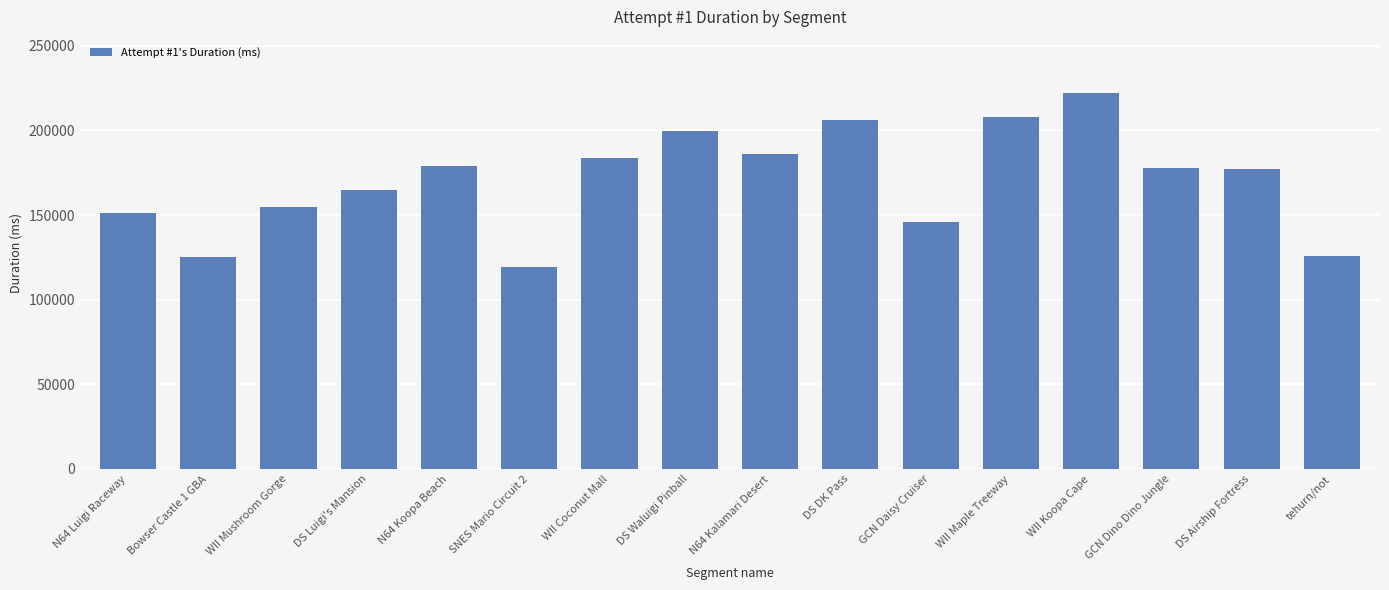

Between DS Waluigi Pinball and WII Coconut Mall, which is larger?

DS Waluigi Pinball